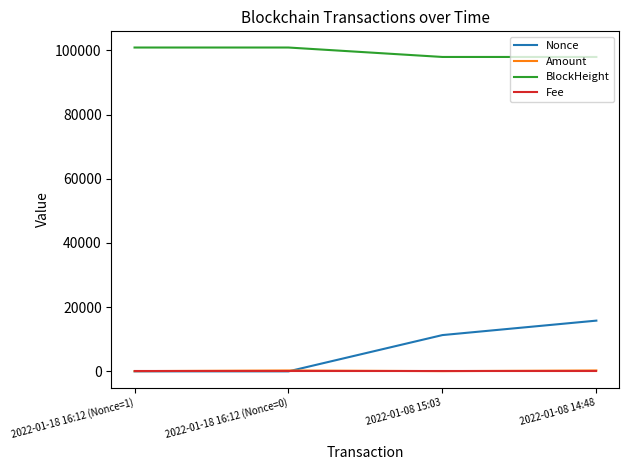

What is the minimum value for BlockHeight?

97935.0